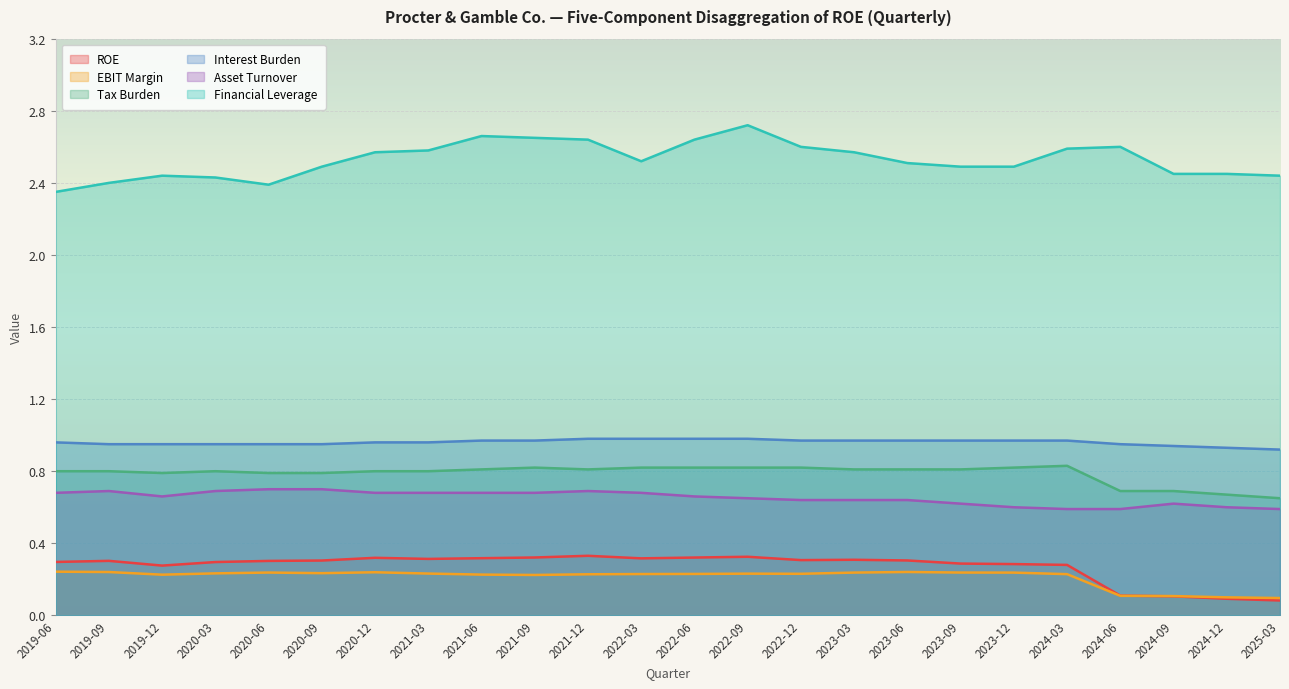

Which series has the largest range (max minus min)?

Financial Leverage